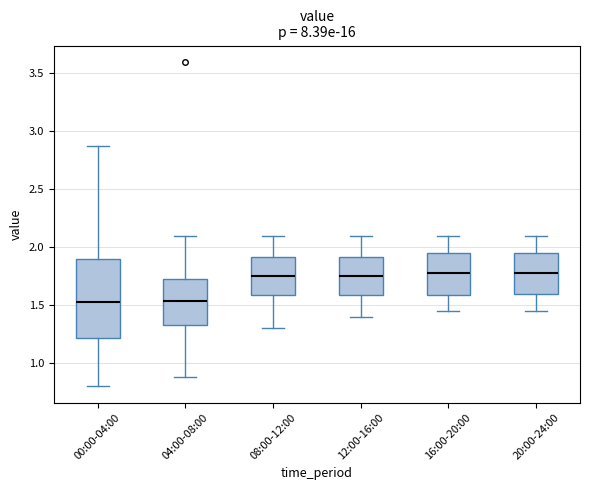

Where does the upper whisker of the box for 20:00-24:00 end on the y-axis? The values are not printed on the chart, so give them approximately, as read against the axis.

2.10